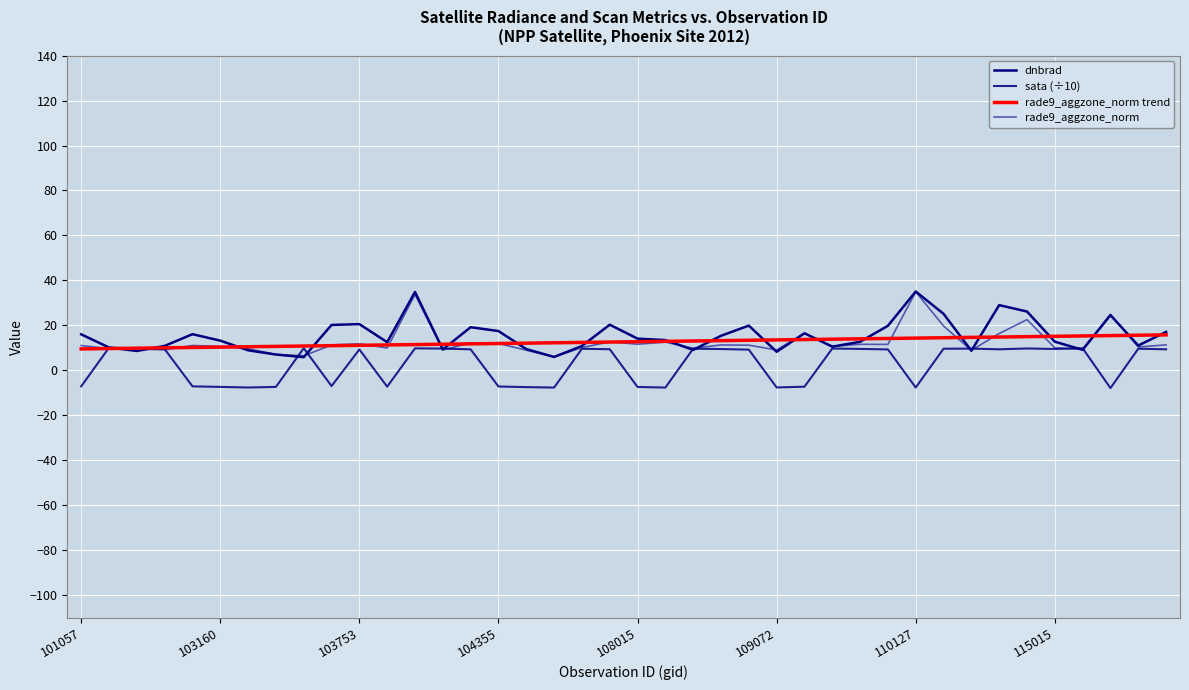

How many lines are shown in the chart?

4